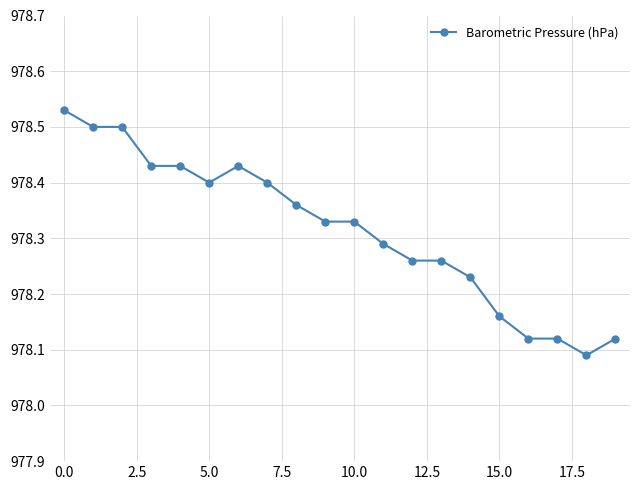

What is the difference between the maximum and second lowest values?

0.4